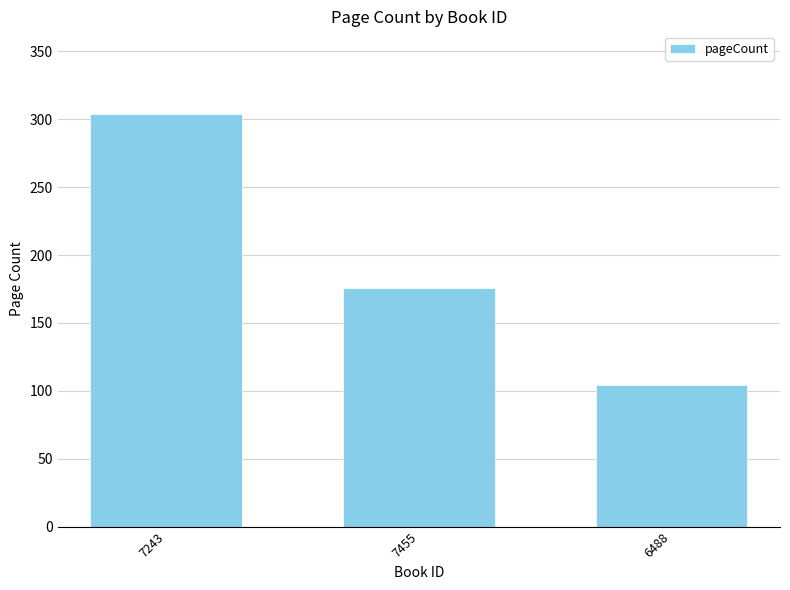

The value at 6488 is 104. True or false?

True